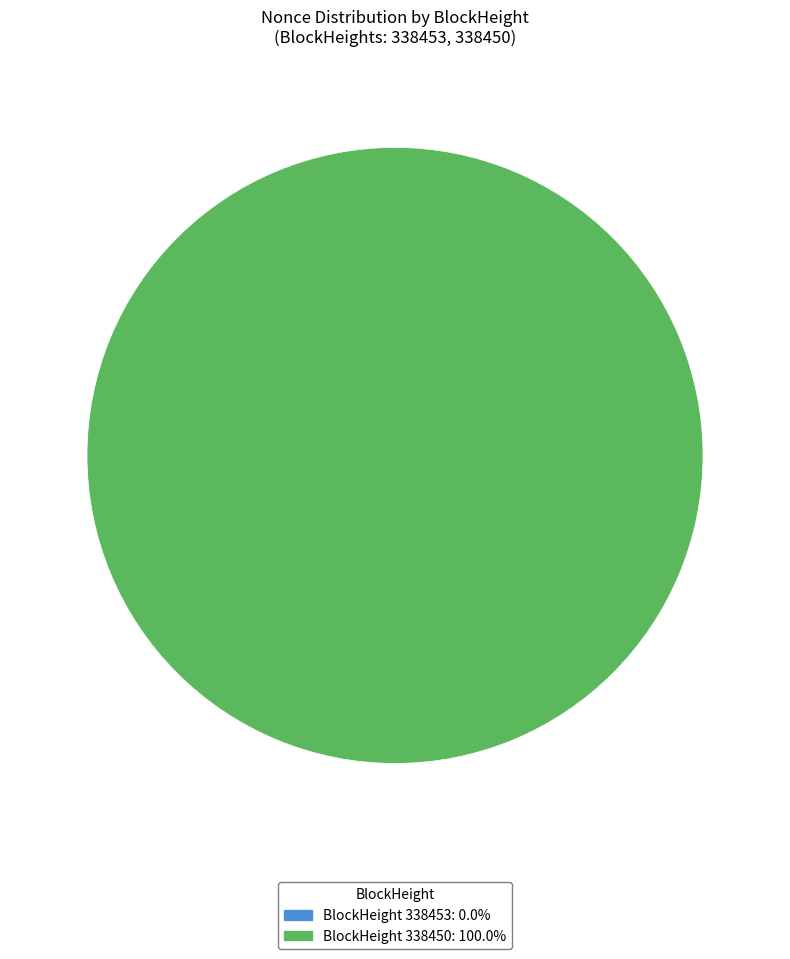

What is the largest slice in the pie chart?

338450